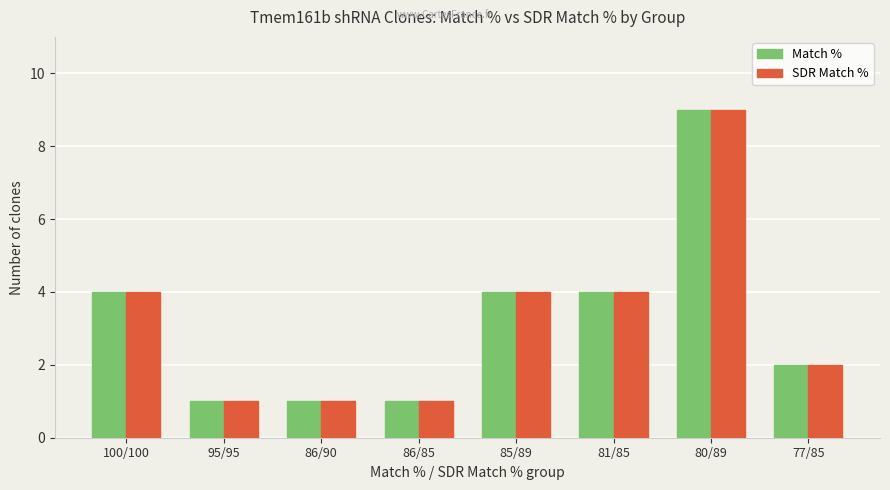

How many groups of bars are there?

8